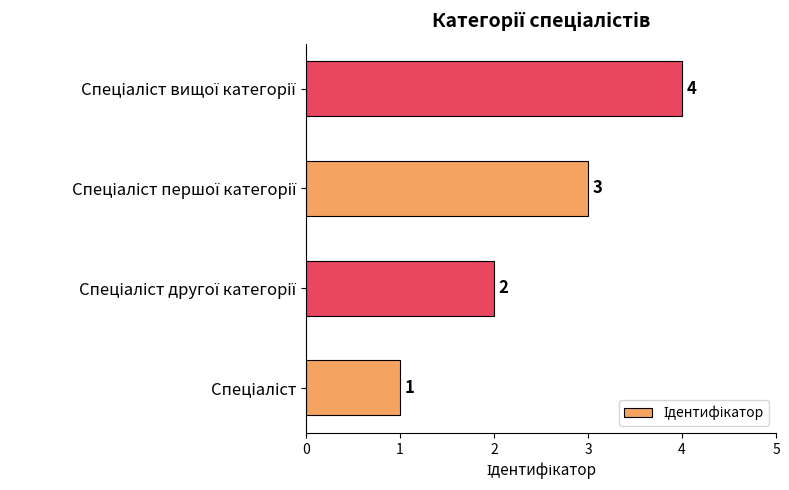

Does the chart contain any negative values?

No